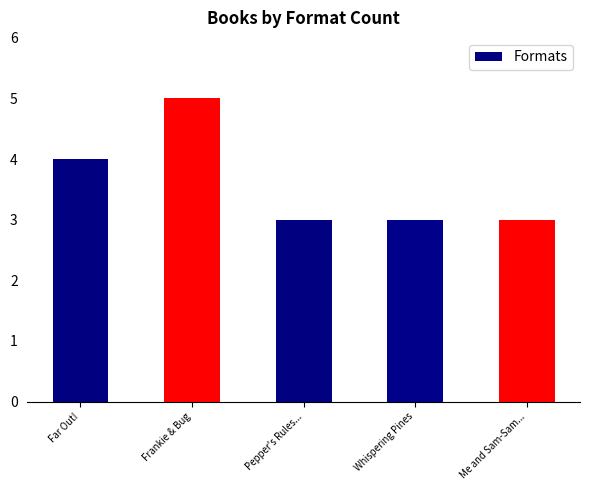

True or false: the data shows 3 at Me and Sam-Sam....

True